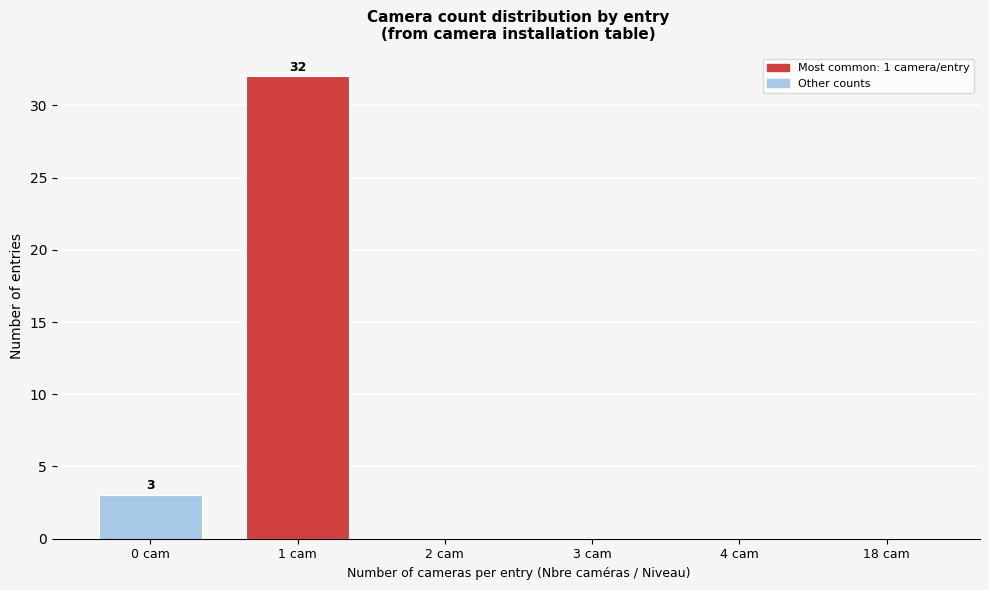

Reading left to right, what are all the values shown in this chart?

0 cam=3	1 cam=32	2 cam=0	3 cam=0	4 cam=0	18 cam=0